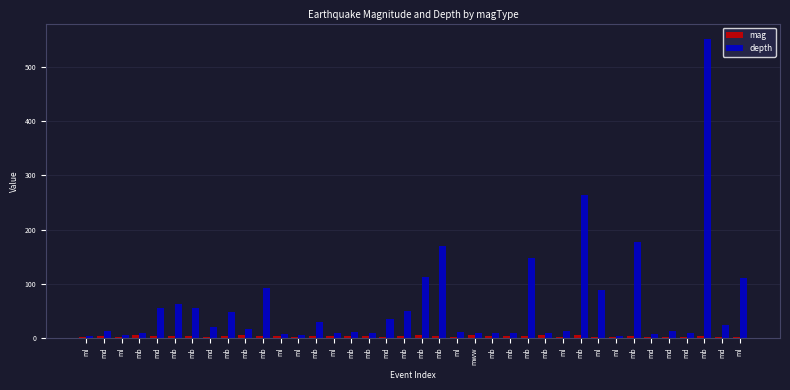

Are the bars grouped side by side (vs. stacked)?

Yes